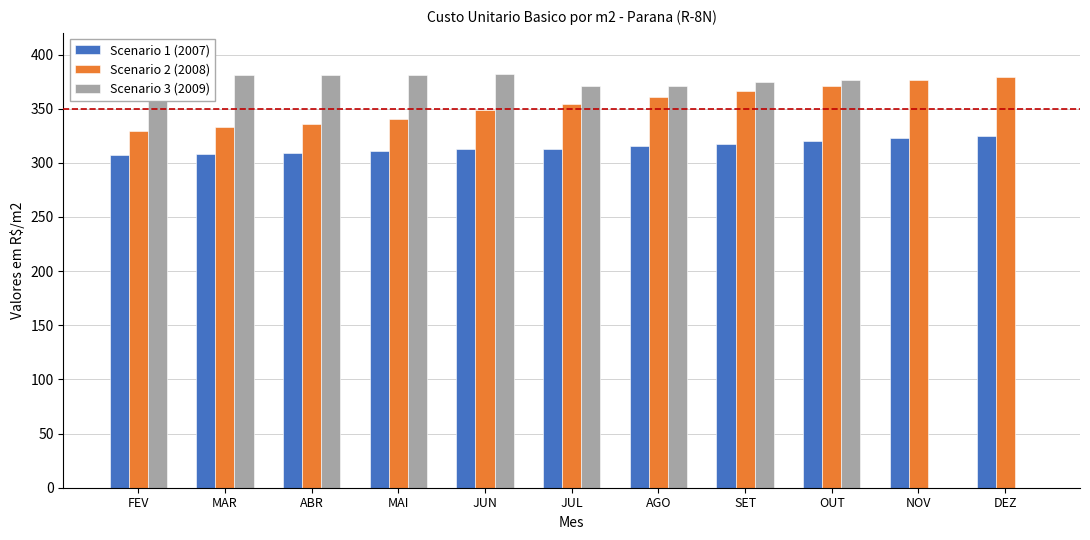

Which series has the largest total across all categories?

Scenario 2 (2008)